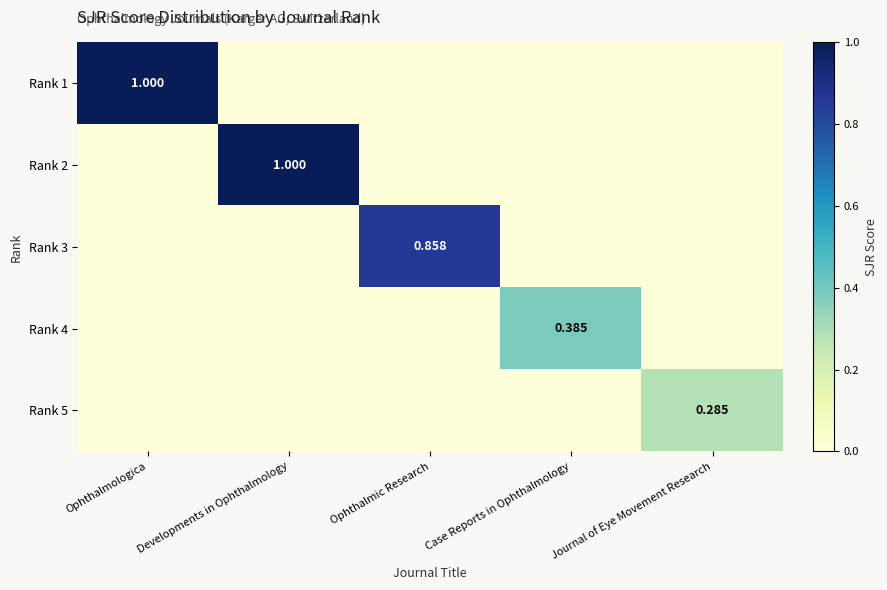

How many Rank 4 values are between 0 and 1?

5